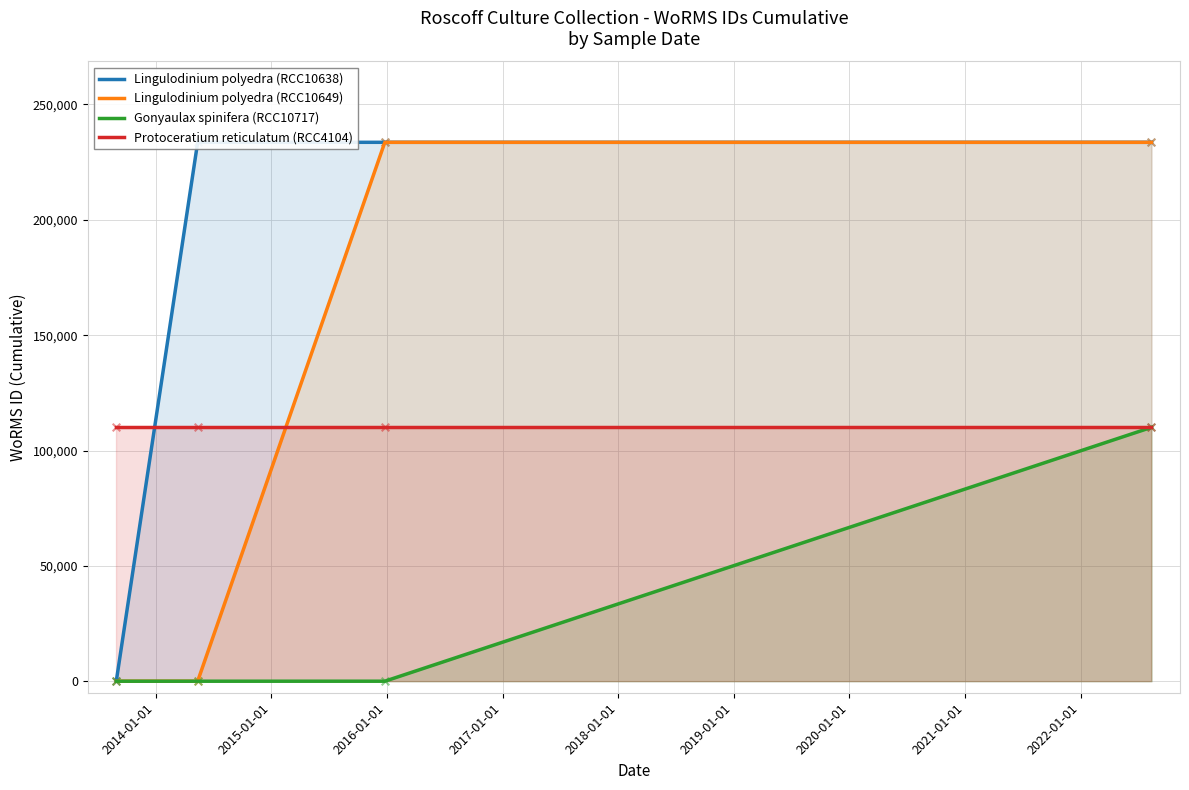

What are all the series names shown in the legend?

Lingulodinium polyedra (RCC10638), Lingulodinium polyedra (RCC10649), Gonyaulax spinifera (RCC10717), Protoceratium reticulatum (RCC4104)